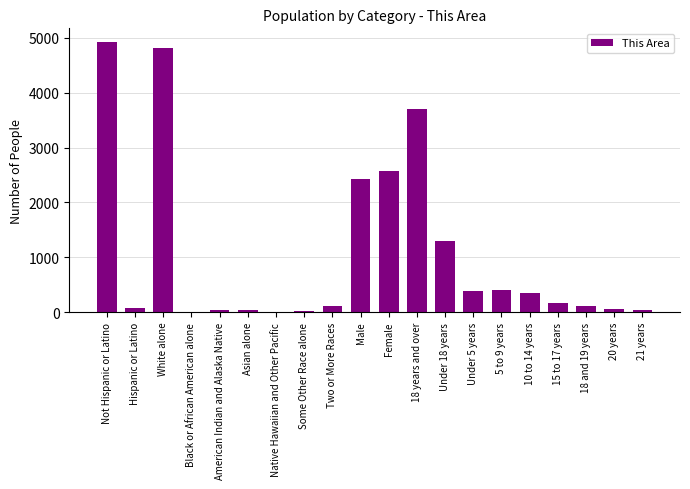

What is the sum of all values?

21486